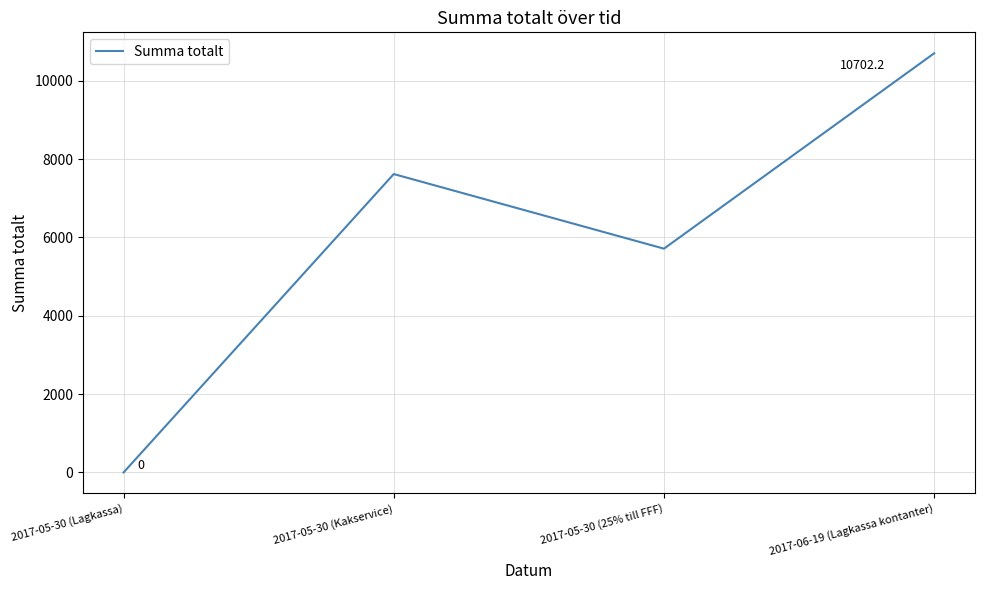

At which label is the value closest to 5351?

2017-05-30 (25% till FFF)